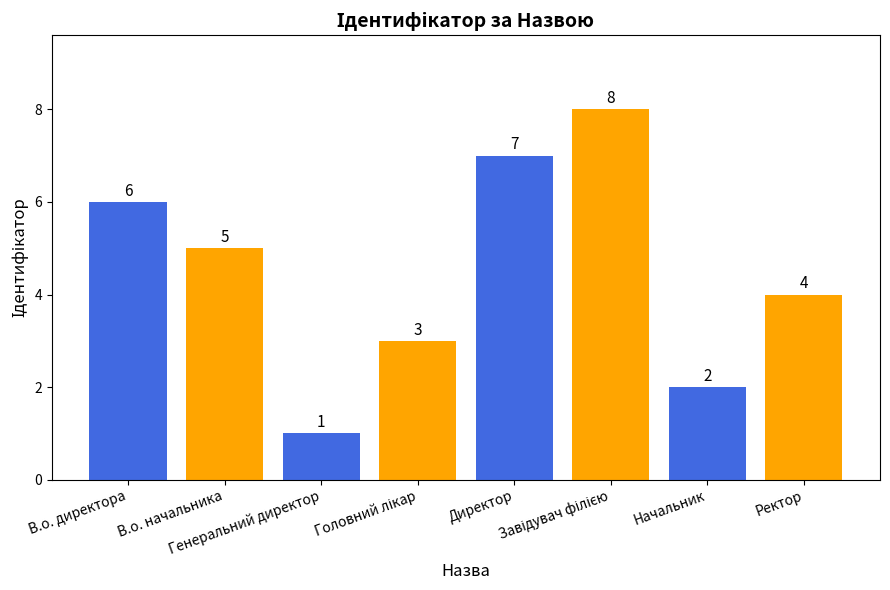

What position from the left is Ректор?

8